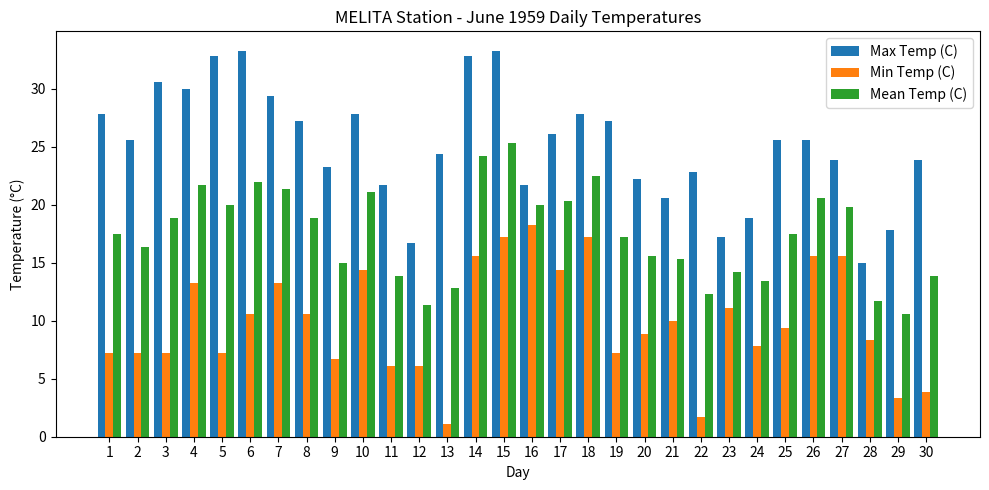

What are all the series names shown in the legend?

Max Temp (C), Min Temp (C), Mean Temp (C)